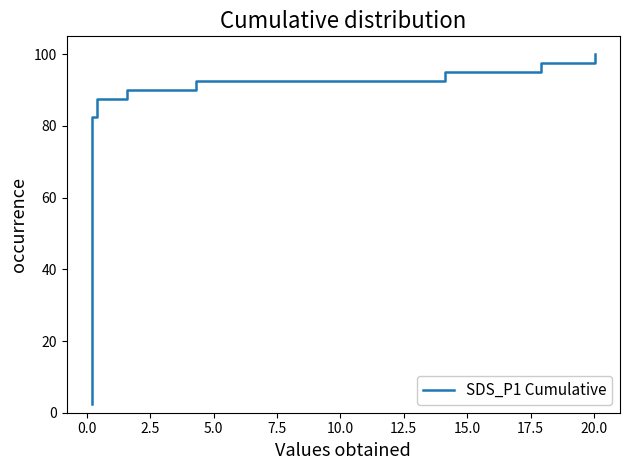

True or false: the data shows 79.6 at 22.

False